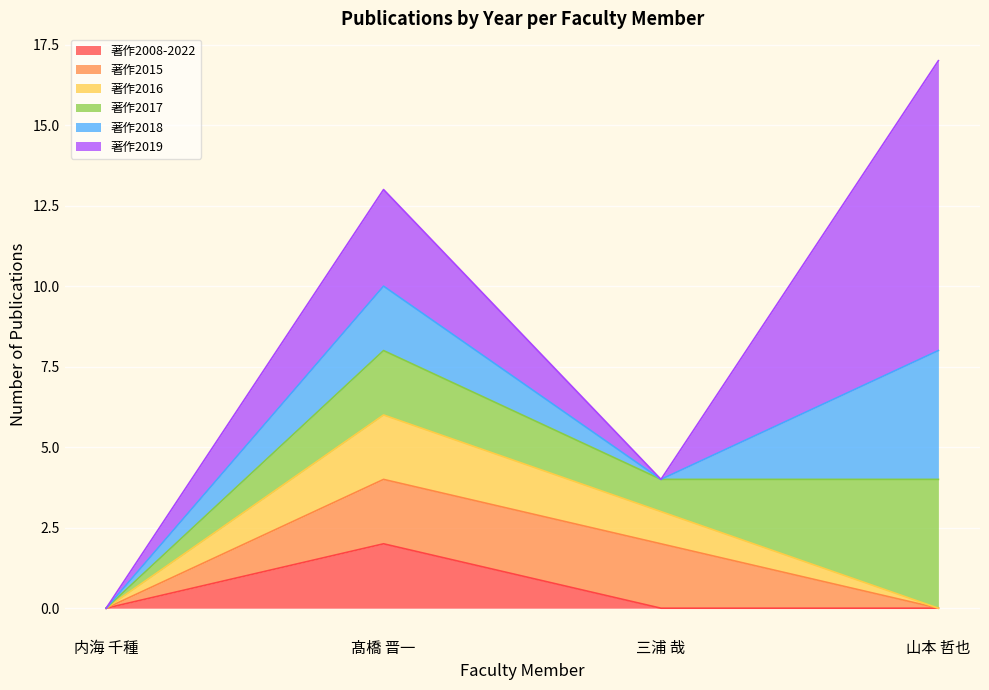

Reading left to right, transcribe all the data shown in this chart.

著作2008-2022: 内海 千種=0	髙橋 晋一=2	三浦 哉=0	山本 哲也=0
著作2015: 内海 千種=0	髙橋 晋一=2	三浦 哉=2	山本 哲也=0
著作2016: 内海 千種=0	髙橋 晋一=2	三浦 哉=1	山本 哲也=0
著作2017: 内海 千種=0	髙橋 晋一=2	三浦 哉=1	山本 哲也=4
著作2018: 内海 千種=0	髙橋 晋一=2	三浦 哉=0	山本 哲也=4
著作2019: 内海 千種=0	髙橋 晋一=3	三浦 哉=0	山本 哲也=9